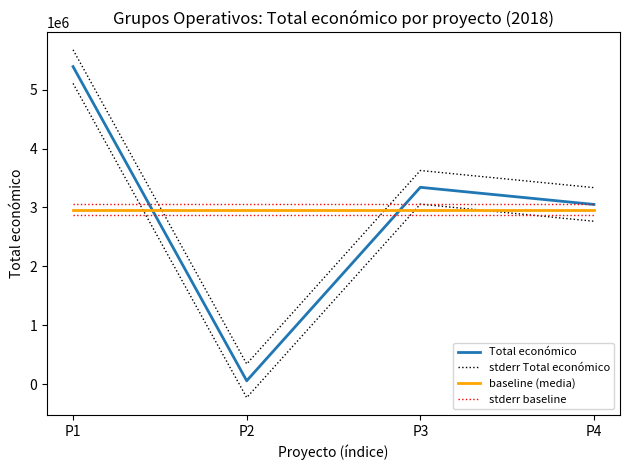

At how many categories does at least one series exceed 1025959?

4